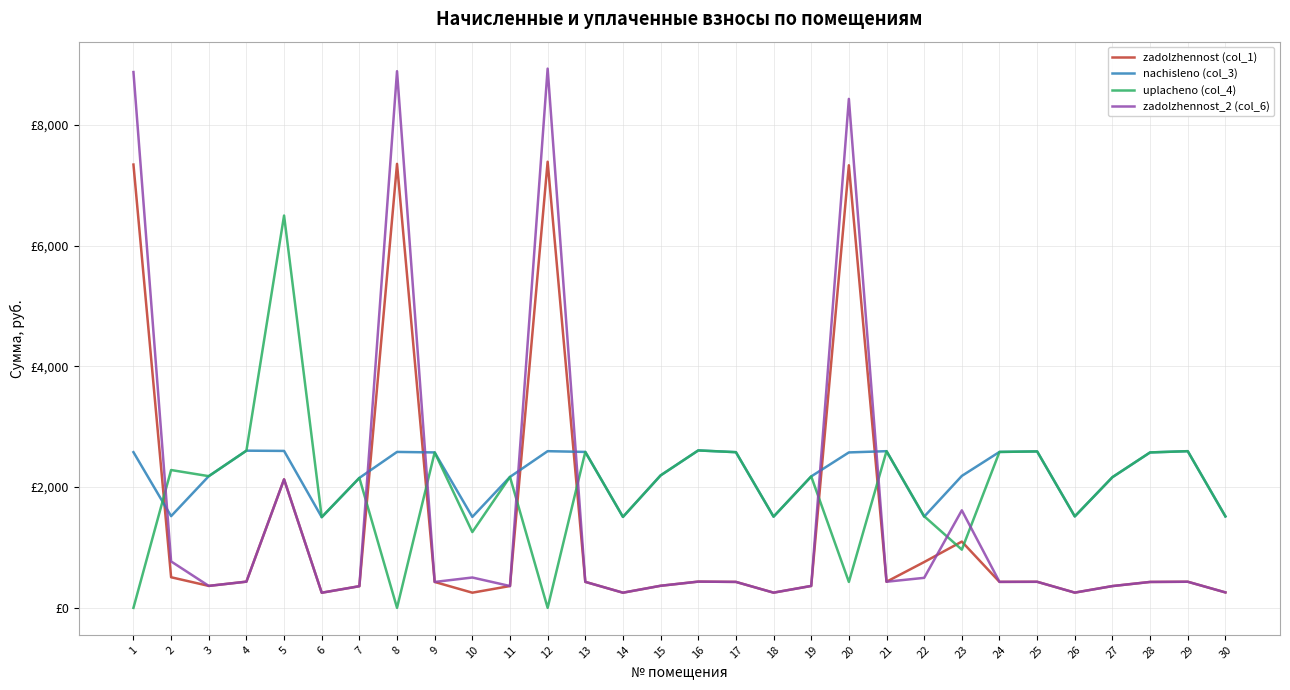

Reading left to right, list all the values displayed in this chart.

zadolzhennost (col_1): 1=7344.2	2=507.0	3=363.6	4=434.0	5=2128.9	6=250.5	7=358.8	8=7356.0	9=429.2	10=251.2	11=361.6	12=7391.4	13=430.6	14=251.2	15=365.7	16=434.7	17=429.9	18=251.8	19=362.9	20=7332.4	21=432.6	22=759.0	23=1097.9	24=430.6	25=431.9	26=252.5	27=360.9	28=429.2	29=432.6	30=255.7
nachisleno (col_3): 1=2579.2	2=1519.4	3=2181.8	4=2604.1	5=2599.9	6=1502.8	7=2152.8	8=2583.4	9=2575.1	10=1507.0	11=2169.4	12=2595.8	13=2583.4	14=1507.0	15=2194.2	16=2608.2	17=2579.2	18=1511.1	19=2177.6	20=2575.1	21=2595.8	22=1511.1	23=2185.9	24=2583.4	25=2591.6	26=1515.2	27=2165.2	28=2575.1	29=2595.8	30=1515.2
uplacheno (col_4): 1=0.0	2=2283.4	3=2181.8	4=2604.1	5=6499.8	6=1502.8	7=2152.8	8=0.0	9=2575.1	10=1255.8	11=2169.4	12=0.0	13=2583.4	14=1507.0	15=2194.2	16=2608.2	17=2579.2	18=1511.1	19=2177.6	20=429.2	21=2595.8	22=1517.9	23=964.3	24=2583.4	25=2591.6	26=1515.2	27=2165.2	28=2575.1	29=2595.8	30=1515.2
zadolzhennost_2 (col_6): 1=8876.7	2=769.1	3=363.6	4=434.0	5=2128.9	6=250.5	7=358.8	8=8891.0	9=429.2	10=502.8	11=361.6	12=8933.7	13=430.6	14=251.2	15=365.7	16=434.7	17=429.9	18=251.8	19=362.9	20=8432.4	21=432.6	22=497.3	23=1615.5	24=430.6	25=431.9	26=252.5	27=360.9	28=429.2	29=432.6	30=256.2